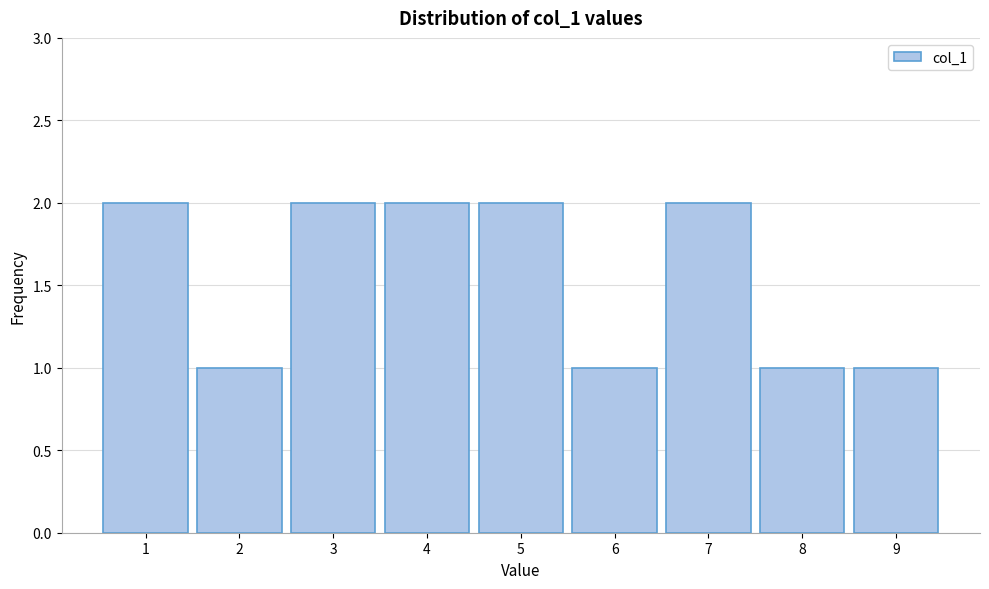

What is the height of the bar covering 5.5 to 6.5 on the x-axis? The values are not printed on the chart, so give them approximately, as read against the axis.

1